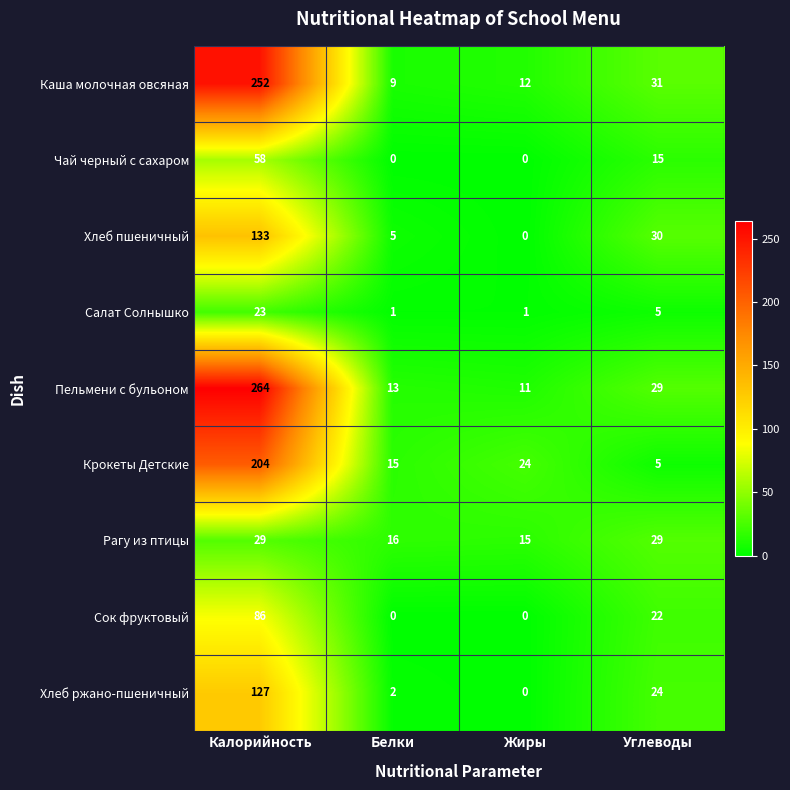

List the series in order of their peak value, lowest first.

Салат Солнышко, Рагу из птицы, Чай черный с сахаром, Сок фруктовый, Хлеб ржано-пшеничный, Хлеб пшеничный, Крокеты Детские, Каша молочная овсяная, Пельмени с бульоном